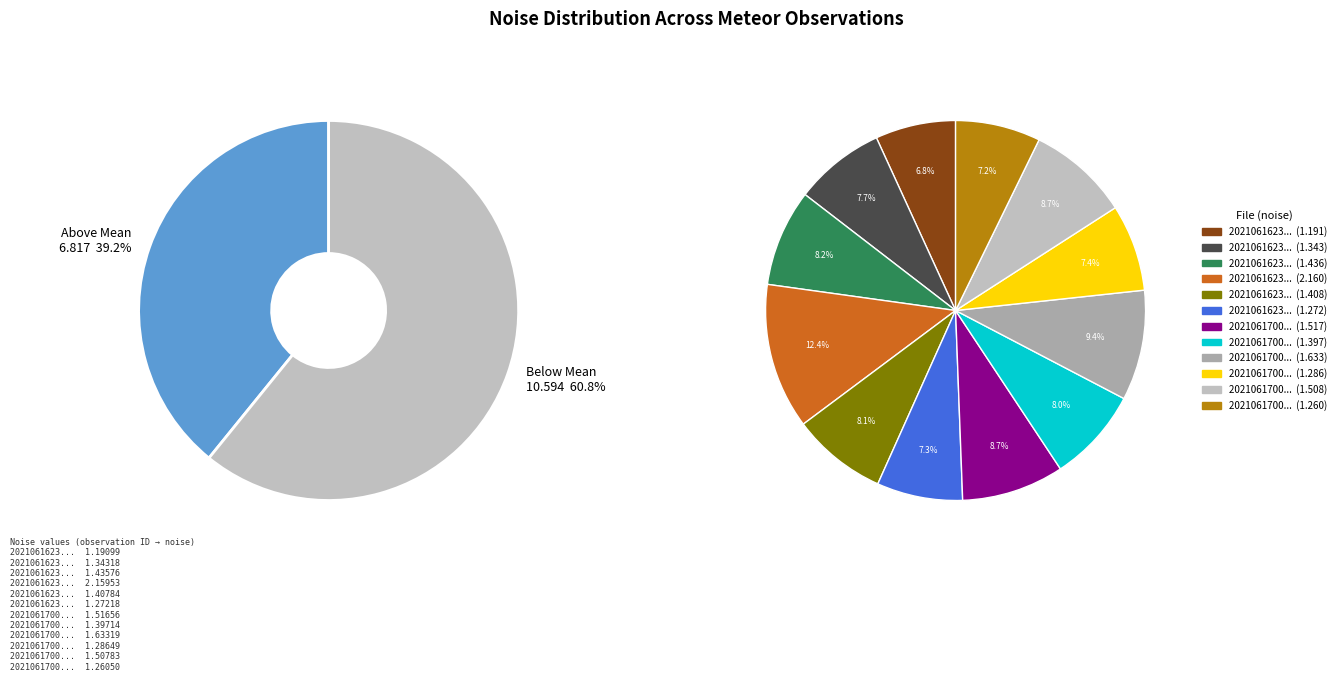

Is there a majority slice in this chart?

No